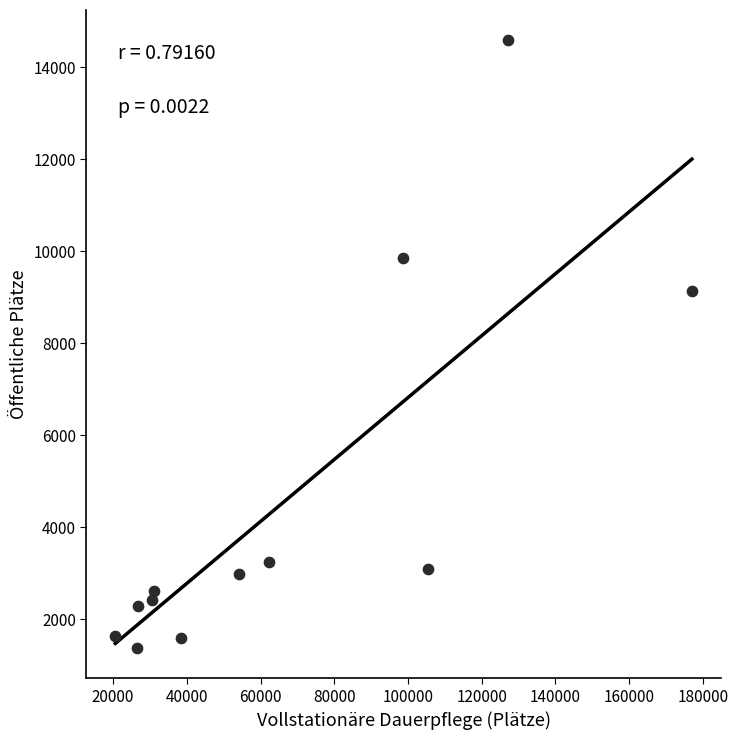

What is the range of Y values (max minus min)?

13201